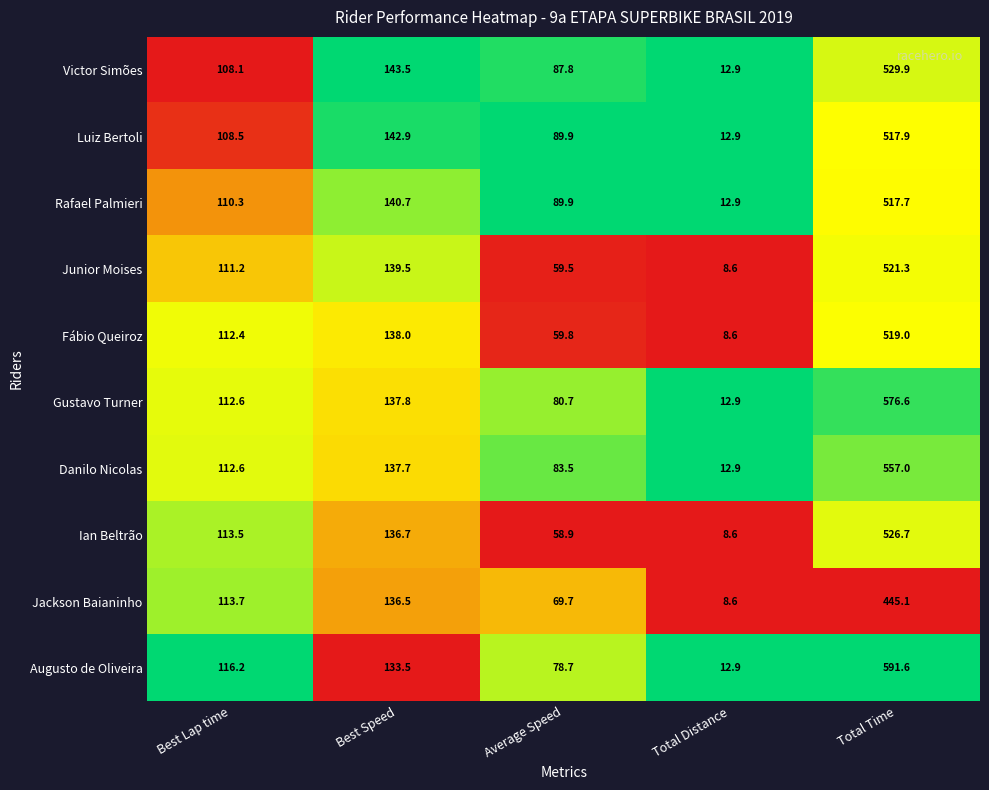

Which series has the widest spread of values?

Augusto de Oliveira